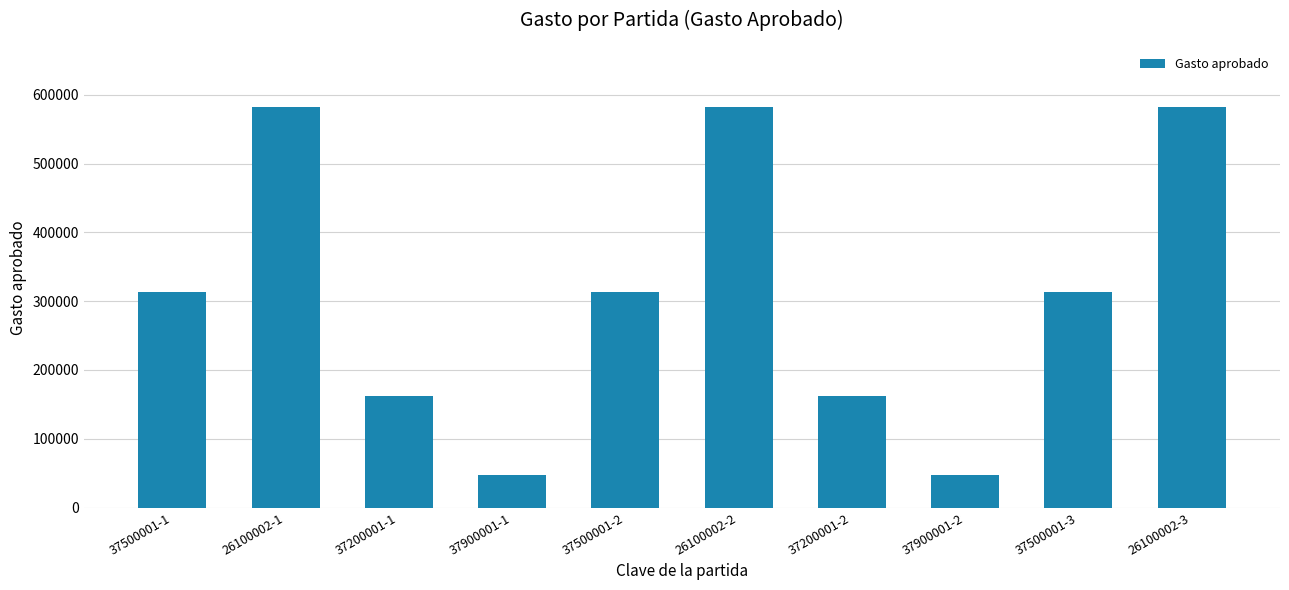

Approximately how many times larger is the value at 26100002-2 compared to 37900001-2?

12.3